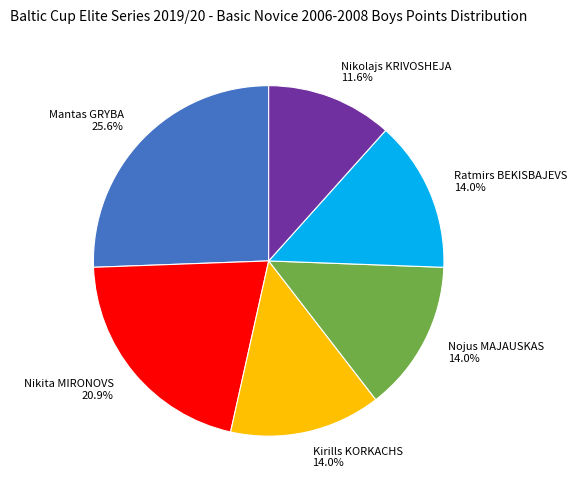

What percentage is the Nikita MIRONOVS slice, to the nearest percent?

21%